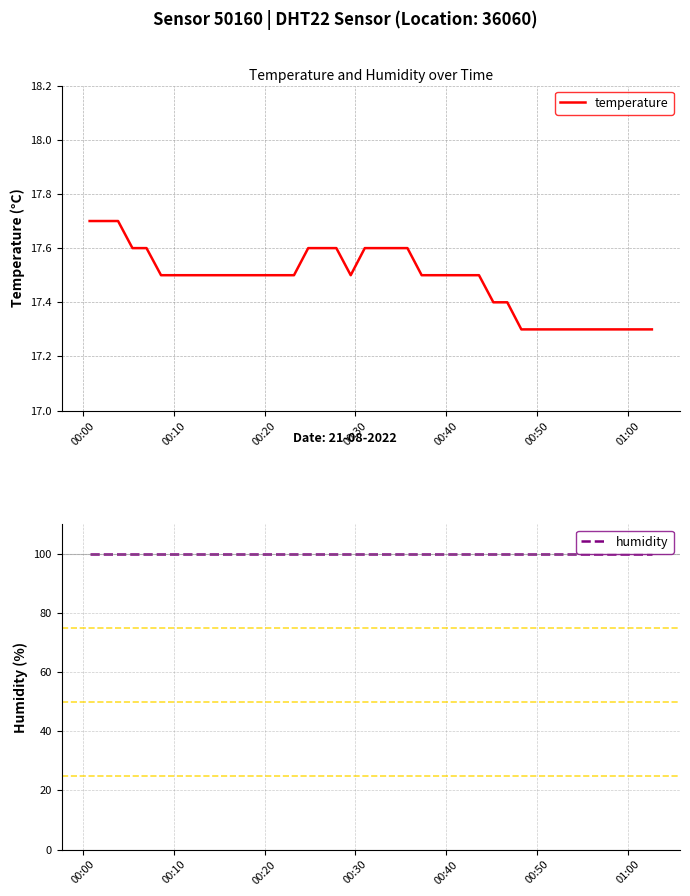

What is the lowest value of the temperature series?

17.3